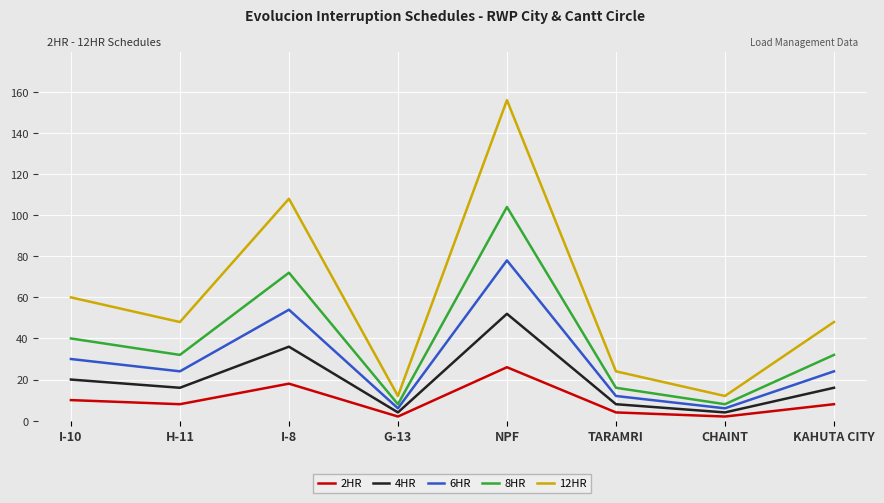

How many data points does each series have?

8